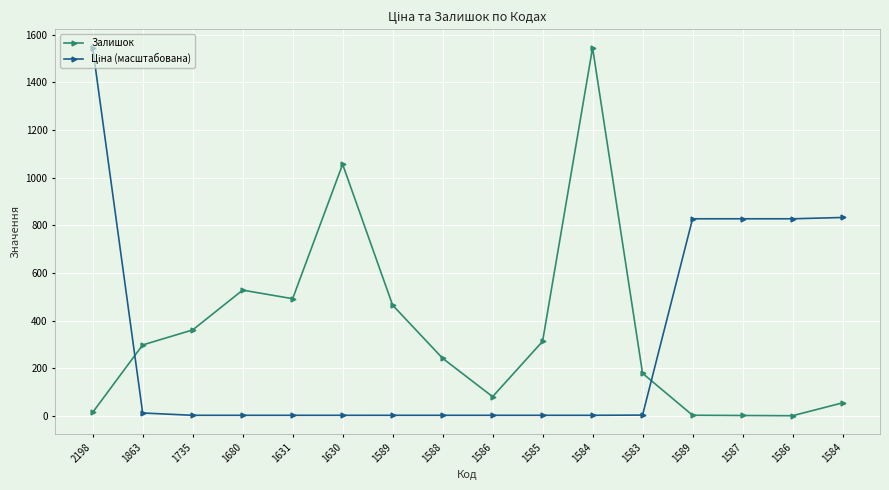

What is the label of the 6th point from the right?

1584